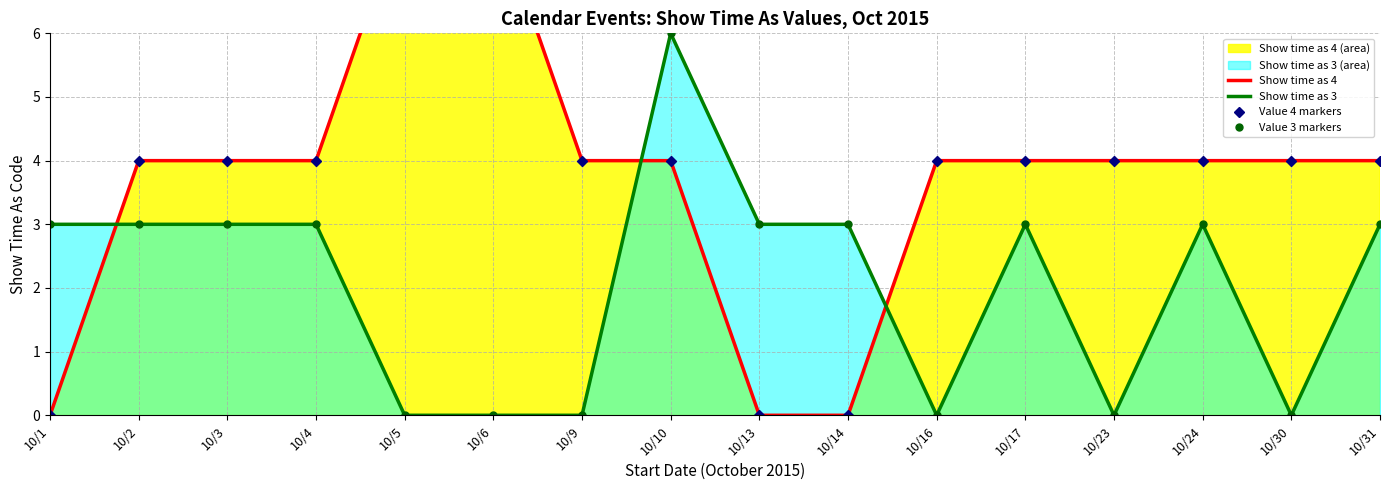

Is it true that Value 3 markers equals 3 at 10/4?

True